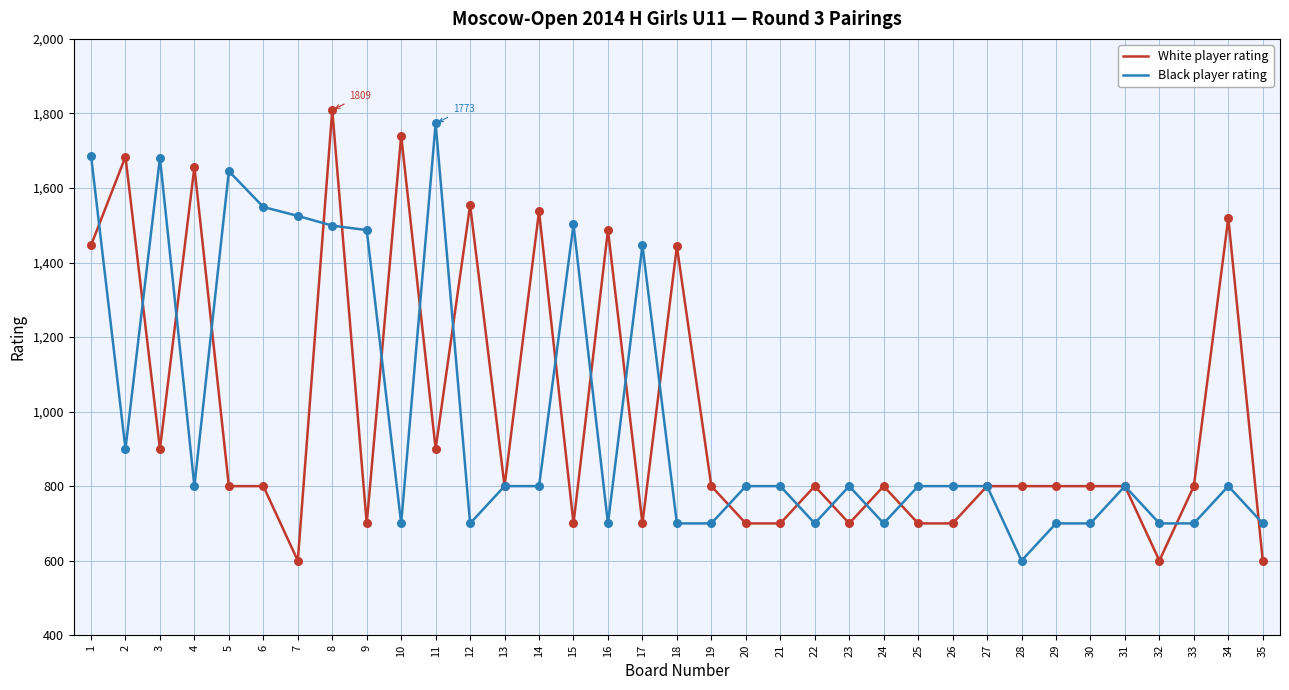

What are all the series names shown in the legend?

White player rating, Black player rating